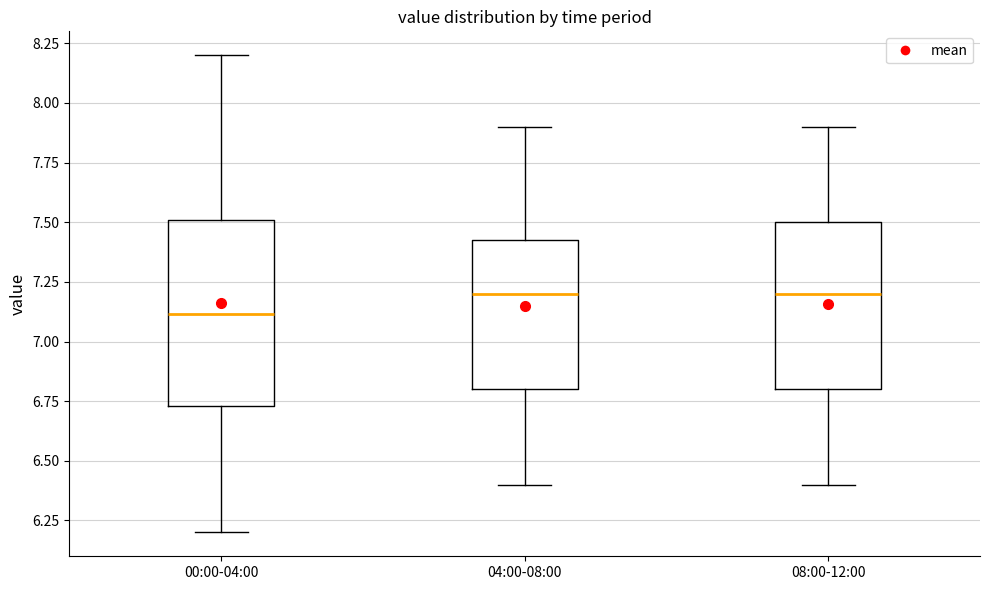

Where does the lower whisker of the box for 08:00-12:00 end on the y-axis? The values are not printed on the chart, so give them approximately, as read against the axis.

6.40